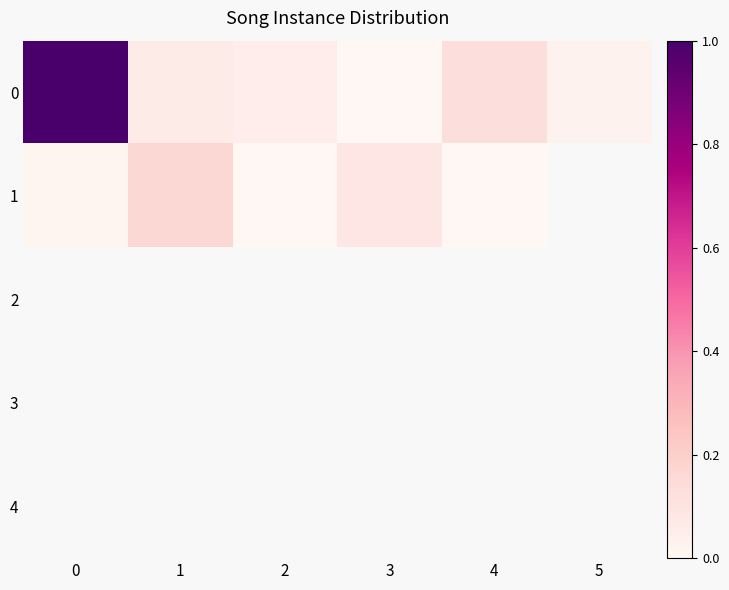

What is the spread (max minus min) of values at 4?

0.1